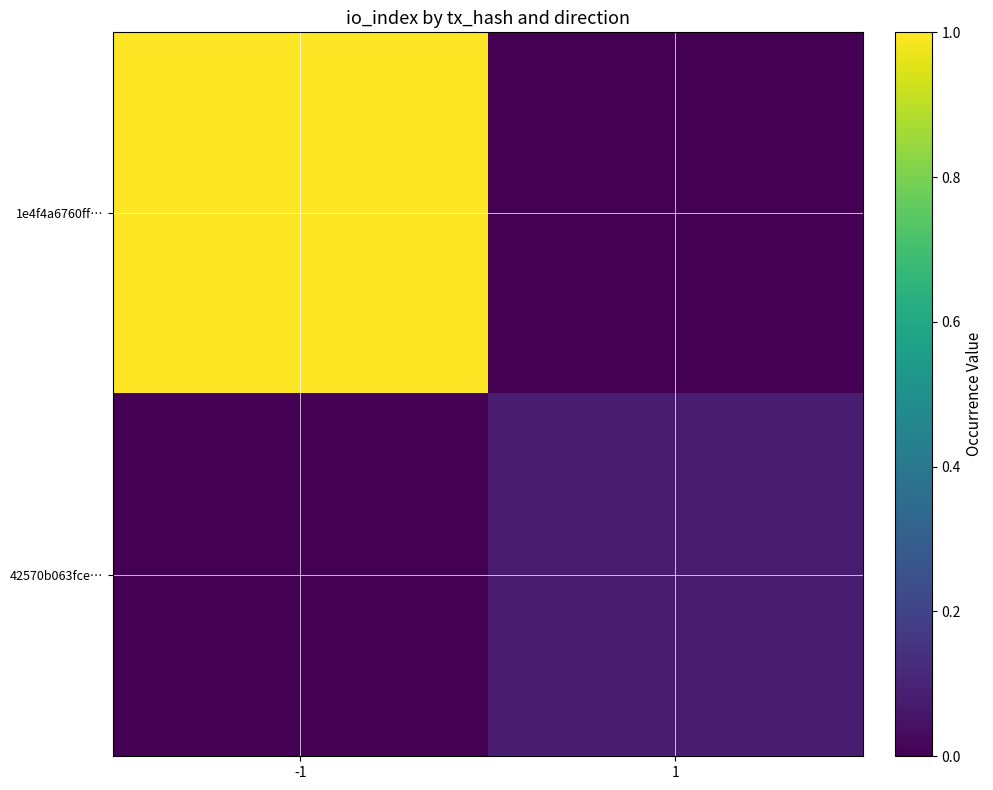

List the series in order of their overall mean, highest first.

1e4f4a6760ff…, 42570b063fce…